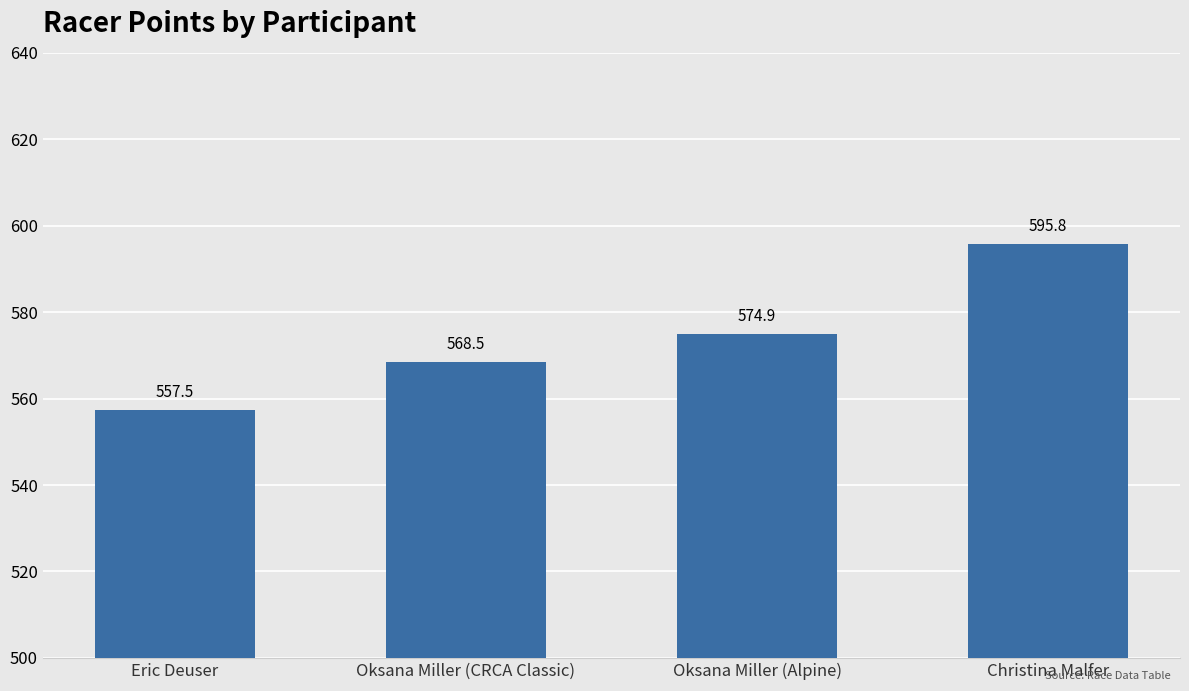

What is the change in value from Oksana Miller (CRCA Classic) to Christina Malfer?

+27.3